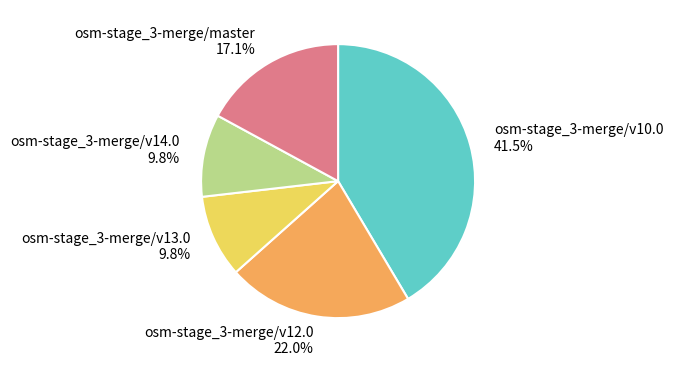

Does any single category account for the majority?

No